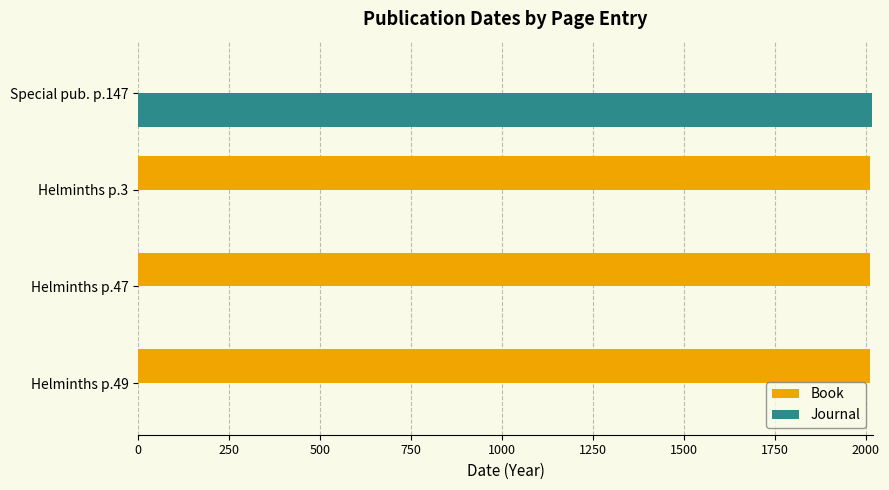

Is it true that Book equals -919 at Special pub. p.147?

False